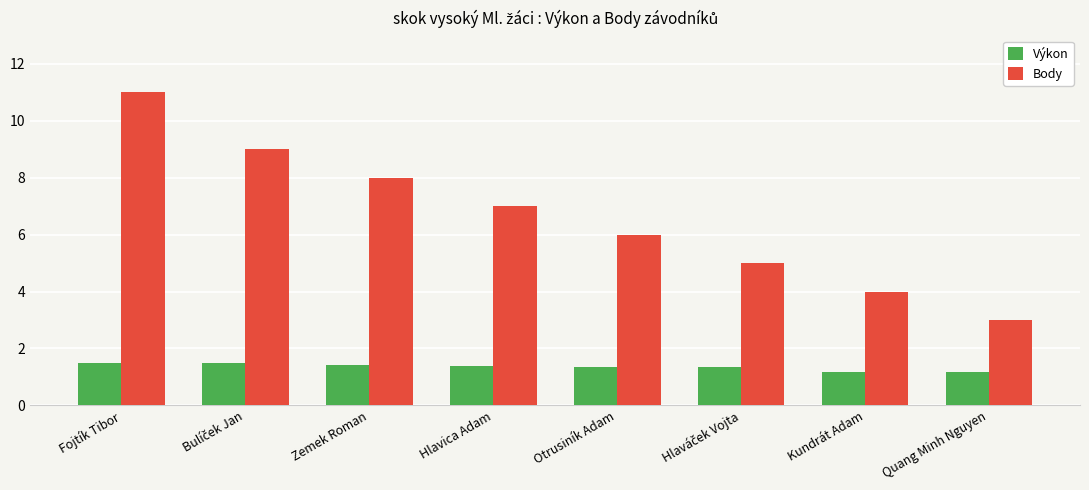

The value of Body at Kundrát Adam is 2.8. True or false?

False